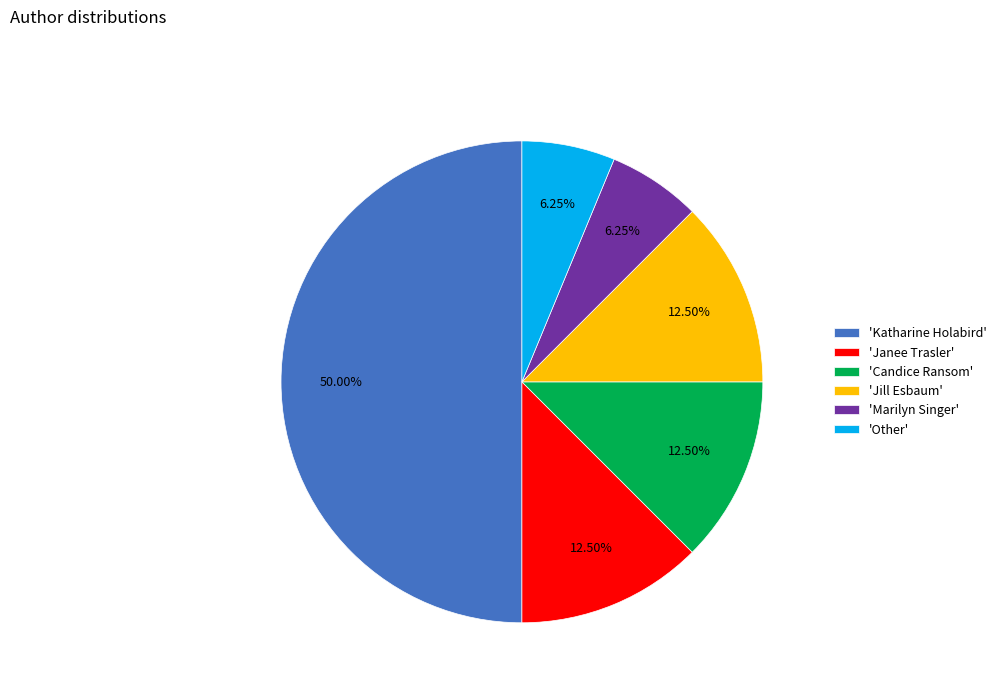

Does 'Other' account for over 50% of the chart?

No